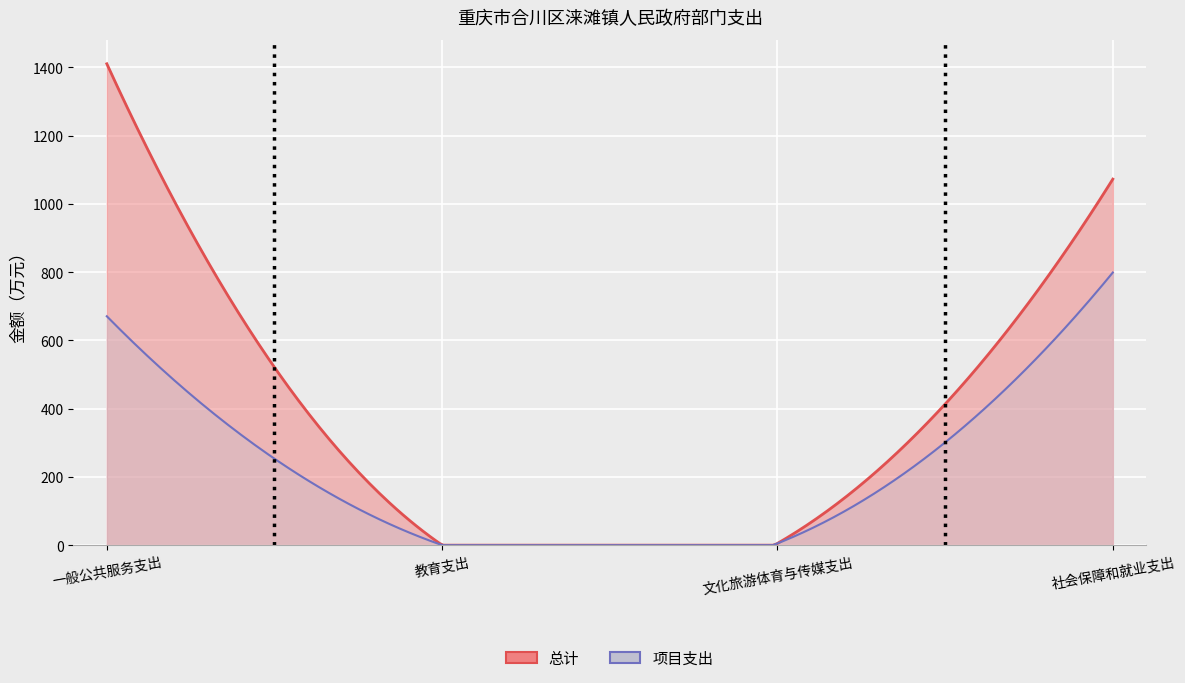

What are all the series names shown in the legend?

总计, 项目支出